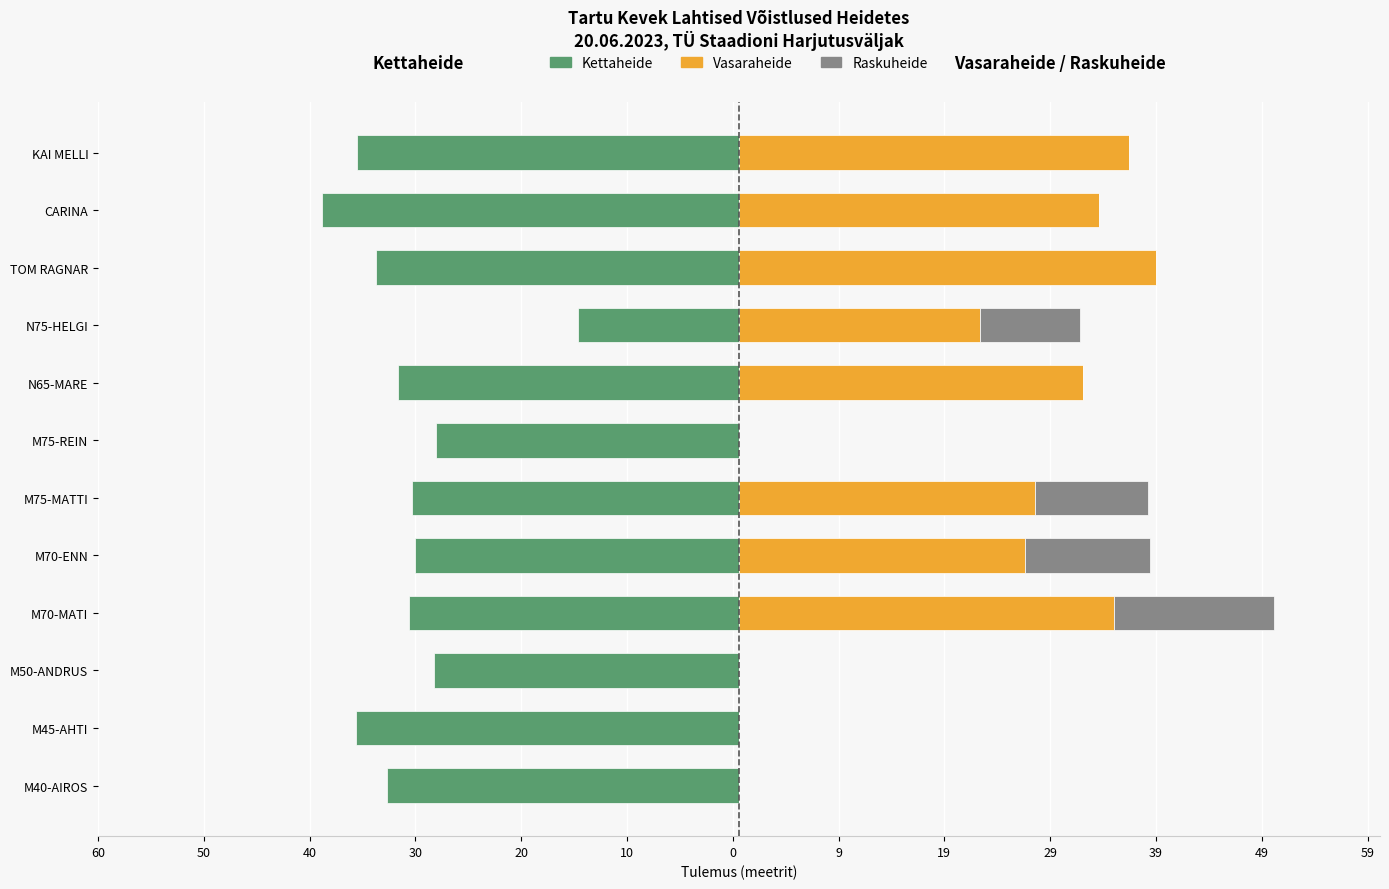

Is the value of Kettaheide at CARINA greater than the value of Vasaraheide at TOM RAGNAR?

No